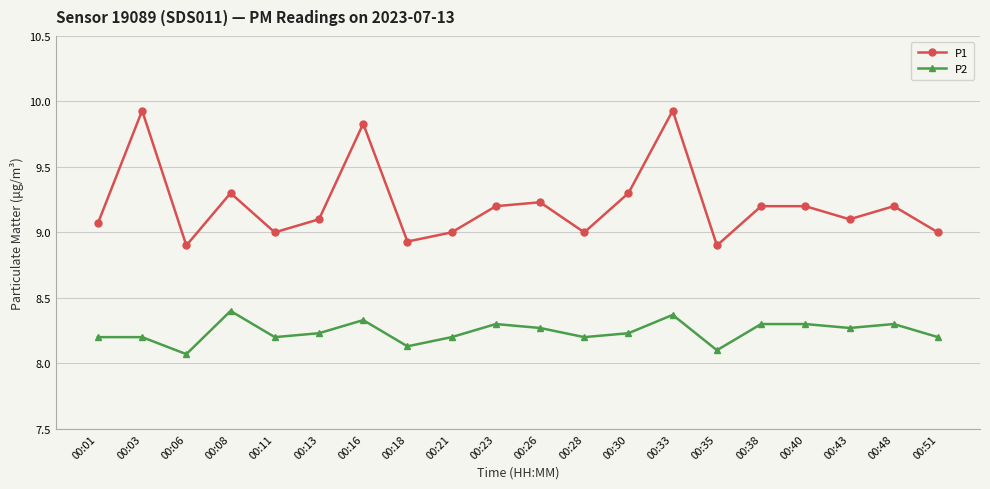

How many interior local valleys does the P1 series have?

6